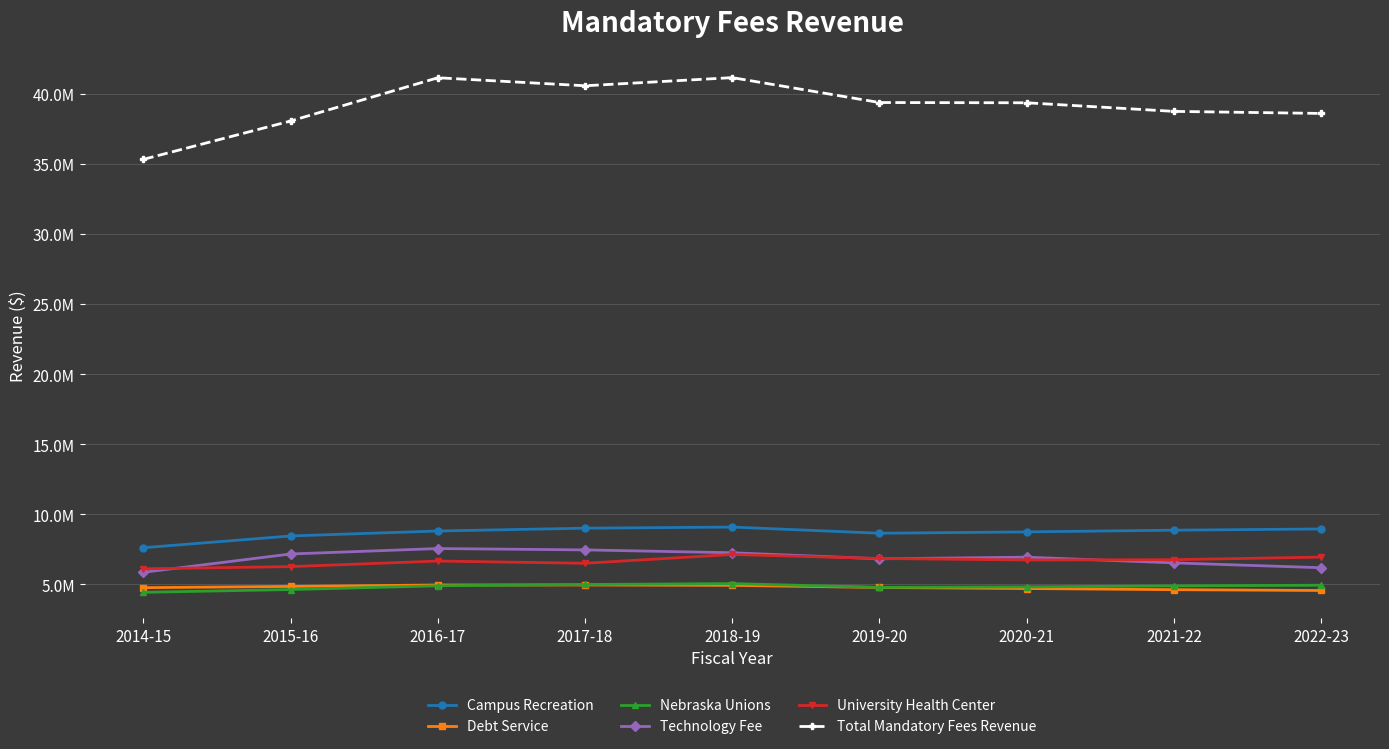

Reading left to right, list all the values displayed in this chart.

Campus Recreation: 2014-15=7607621	2015-16=8446683	2016-17=8800612	2017-18=9001266	2018-19=9081154	2019-20=8641060	2020-21=8736243	2021-22=8860341	2022-23=8946169
Debt Service: 2014-15=4755974	2015-16=4845595	2016-17=4949081	2017-18=4948184	2018-19=4922185	2019-20=4770147	2020-21=4695973	2021-22=4614066	2022-23=4554922
Nebraska Unions: 2014-15=4424455	2015-16=4622707	2016-17=4889875	2017-18=4983298	2018-19=5048270	2019-20=4778514	2020-21=4812234	2021-22=4884671	2022-23=4931944
Technology Fee: 2014-15=5855237	2015-16=7160866	2016-17=7548207	2017-18=7451731	2018-19=7247866	2019-20=6817419	2020-21=6932491	2021-22=6525292	2022-23=6180326
University Health Center: 2014-15=6102927	2015-16=6259544	2016-17=6656749	2017-18=6497978	2018-19=7124569	2019-20=6839148	2020-21=6733176	2021-22=6754318	2022-23=6938845
Total Mandatory Fees Revenue: 2014-15=35323268	2015-16=38060020	2016-17=41145637	2017-18=40573916	2018-19=41154773	2019-20=39377483	2020-21=39359934	2021-22=38746167	2022-23=38599654